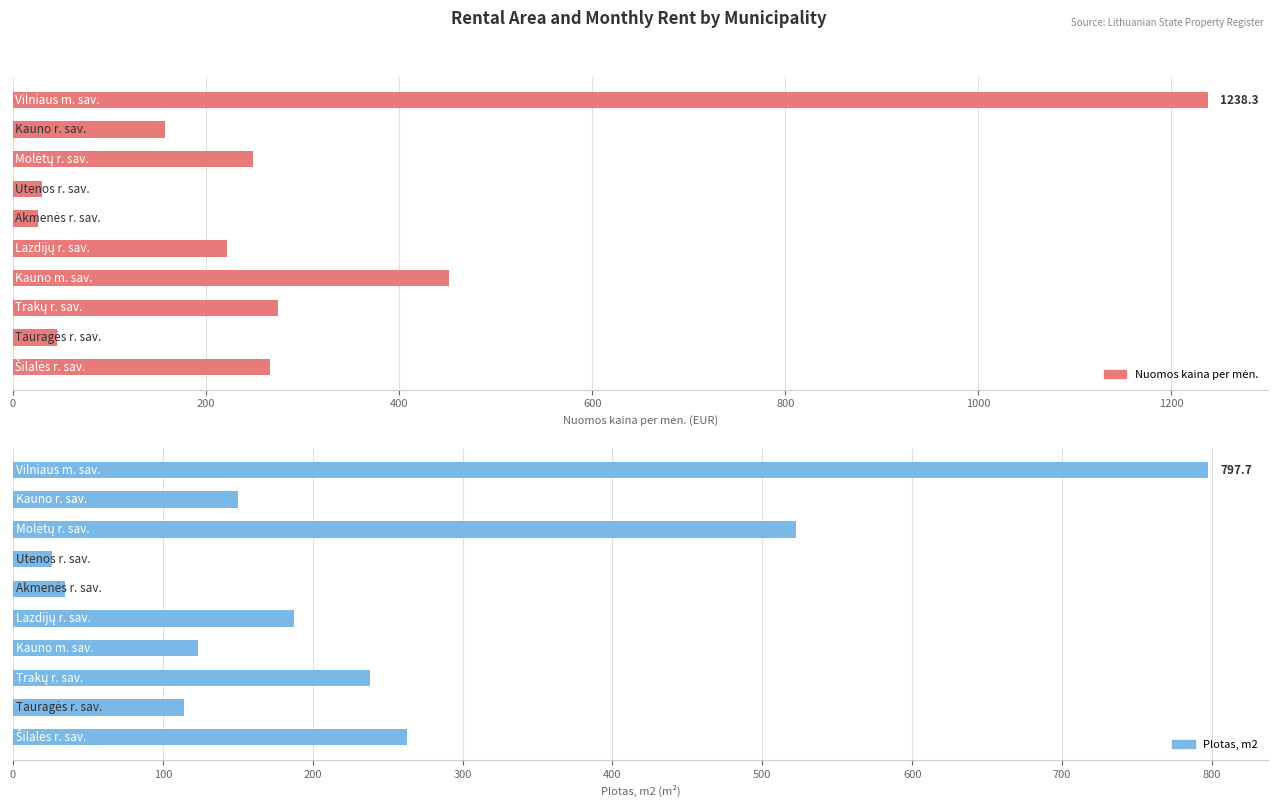

What is the maximum value for Plotas, m2?

797.7